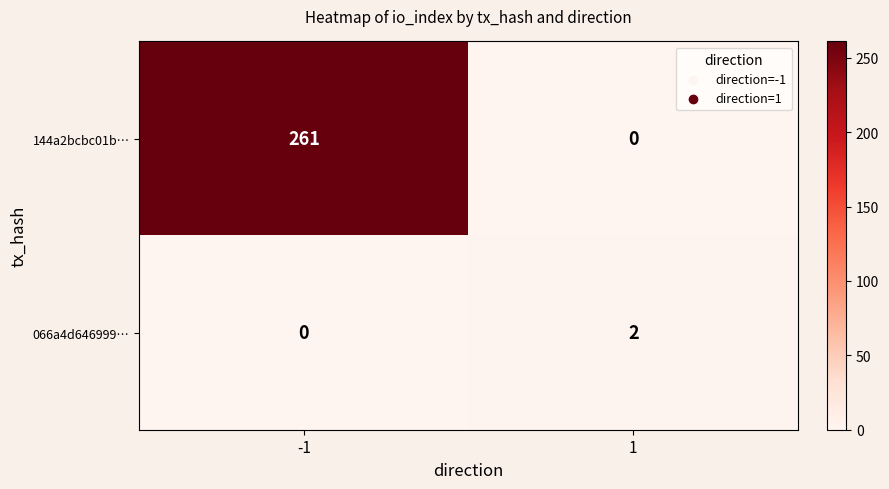

What is the sum of all 144a2bcbc01b… values?

261